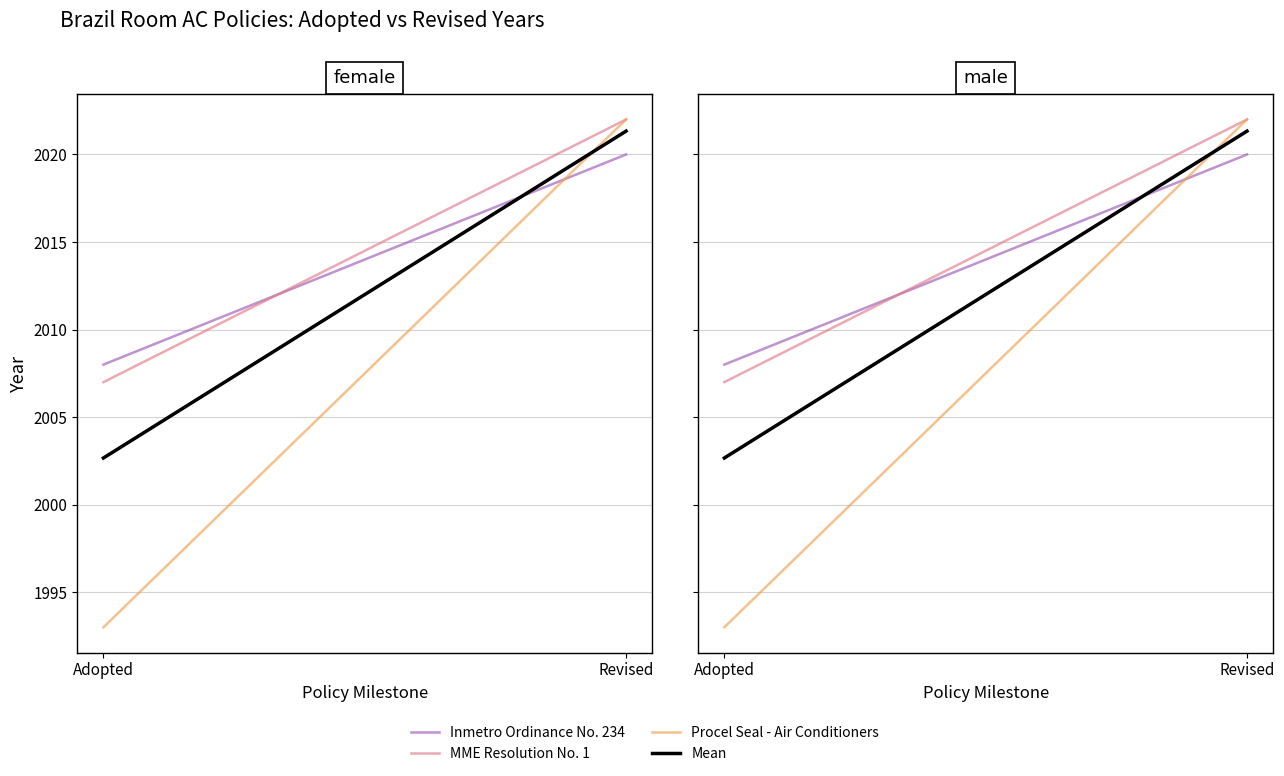

Which series has the widest spread of values?

Procel Seal - Air Conditioners